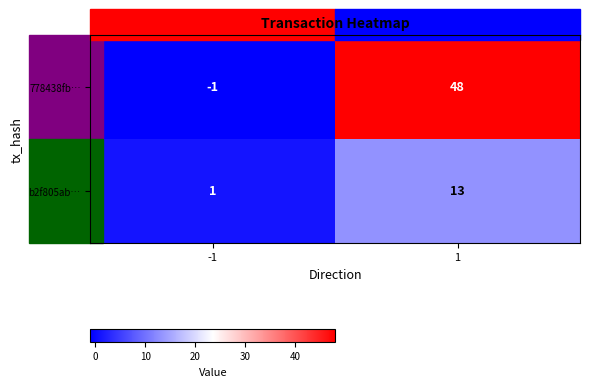

What is the difference between the maximum and minimum values in the b2f805ab… series?

12